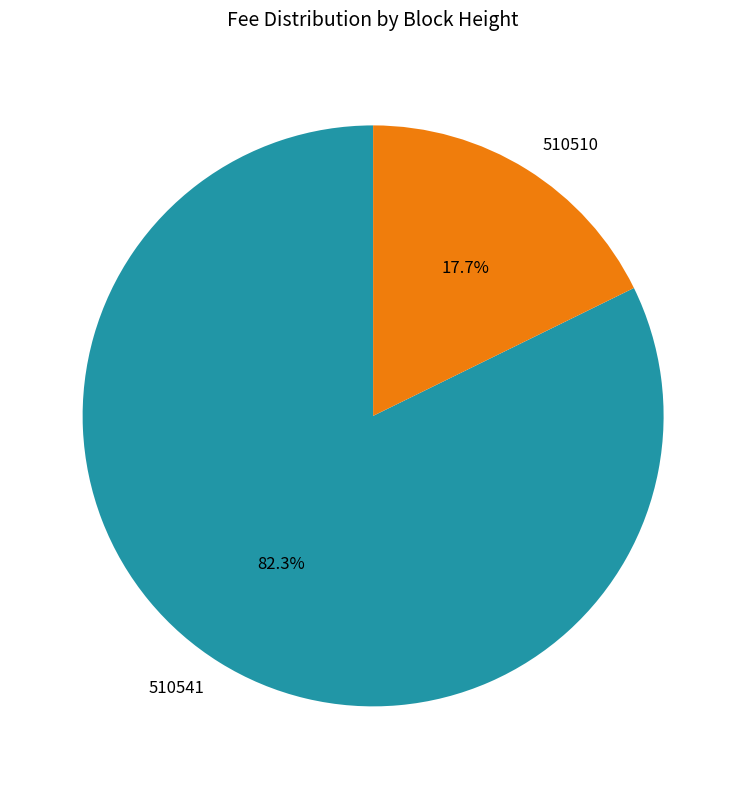

Between 510541 and 510510, which is larger?

510541